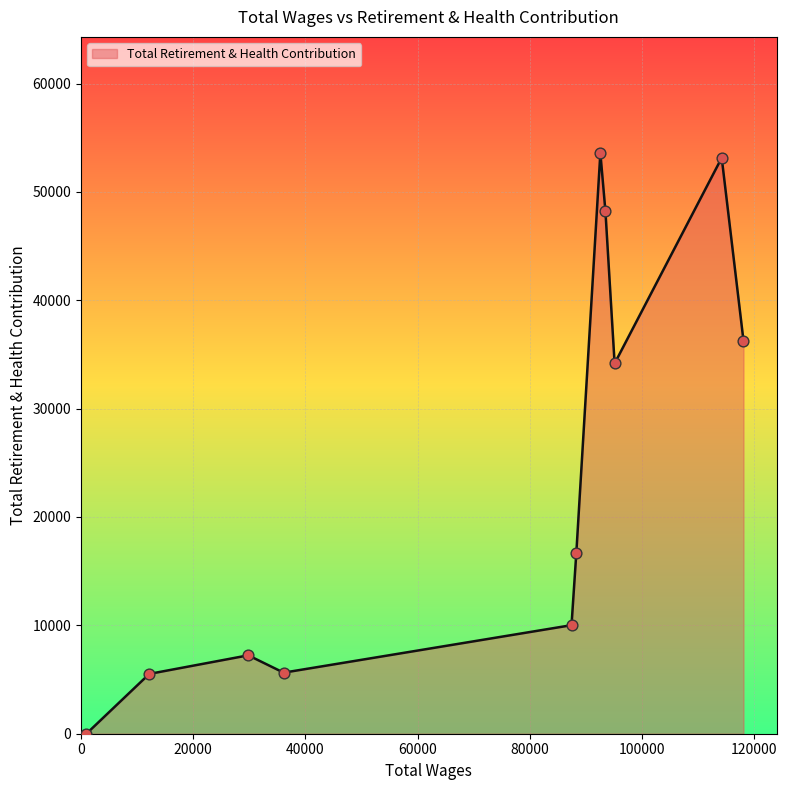

What is the difference between the maximum and minimum values?

53586